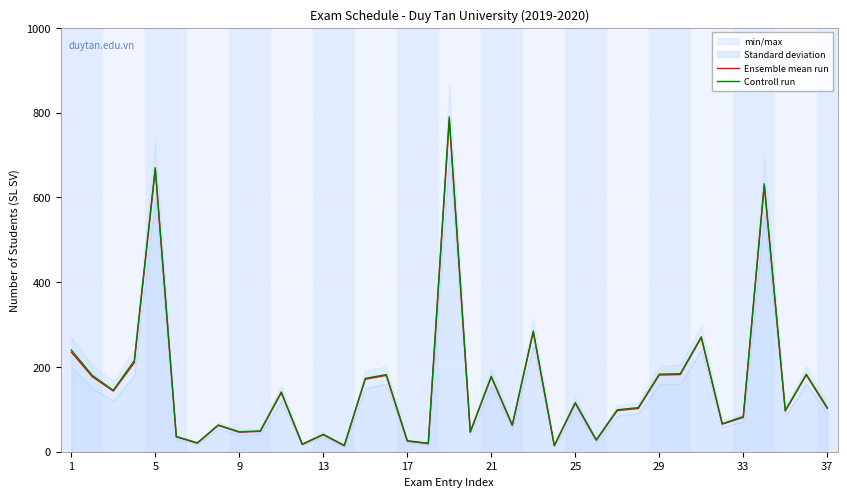

True or false: Controll run and Ensemble mean run intersect in this chart.

False